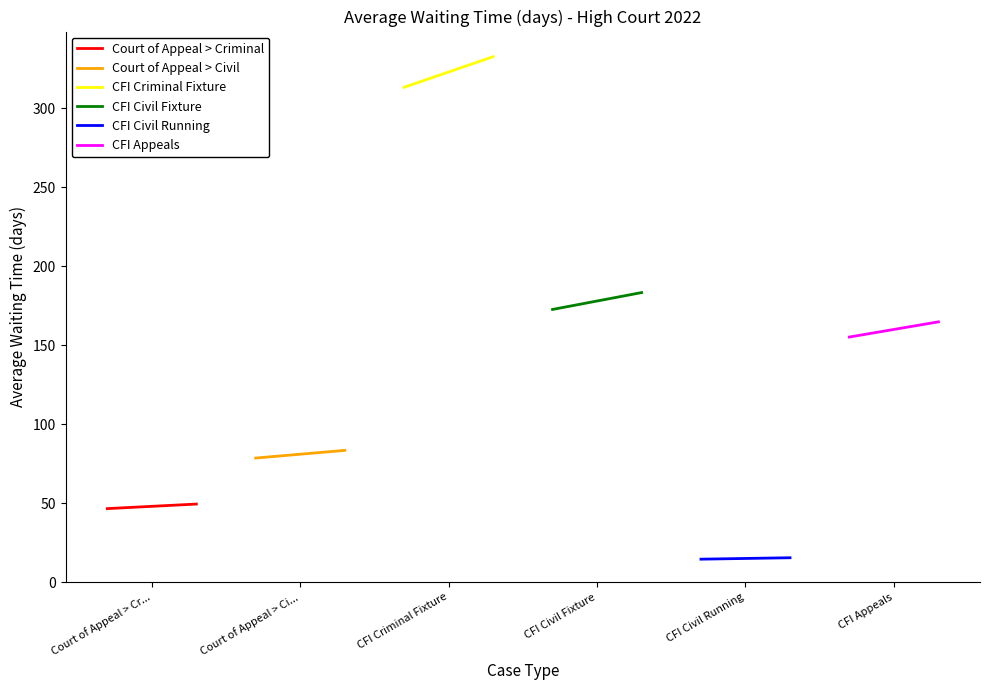

What is the lowest value of the Court of Appeal > Criminal series?

46.6